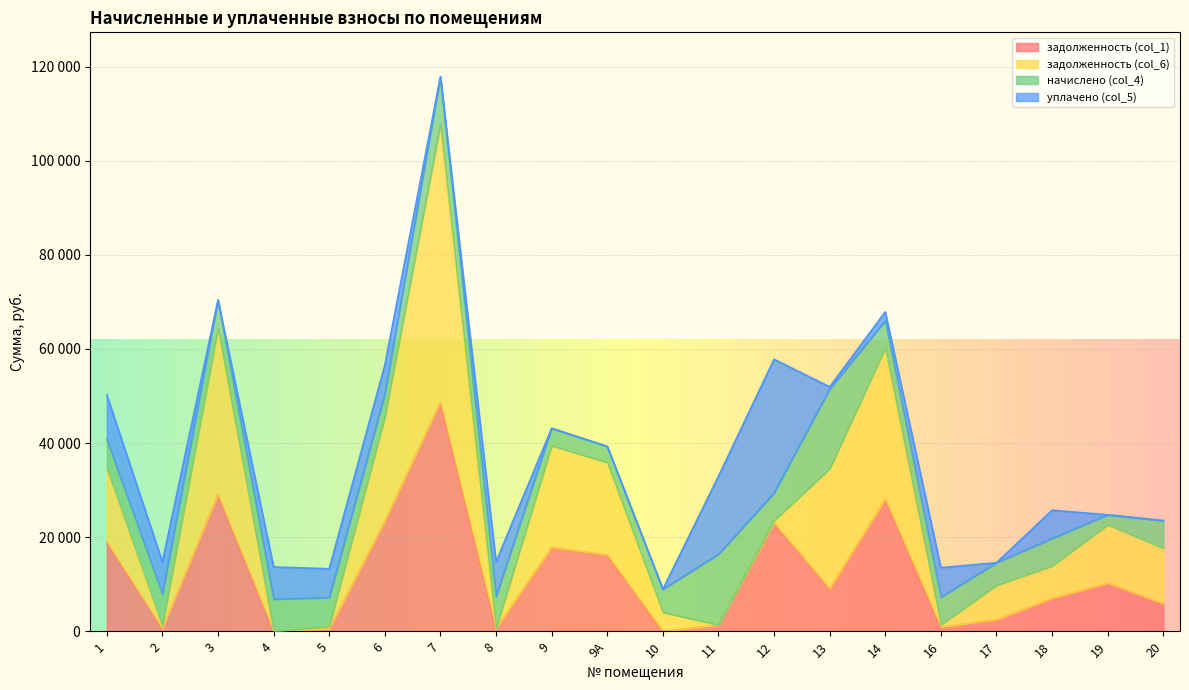

At which category does the chart reach its minimum across all series?

4